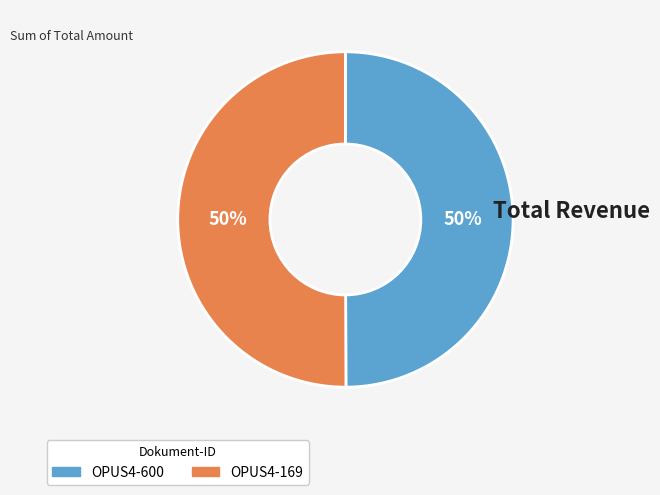

True or false: OPUS4-169 accounts for 50% of the total.

True